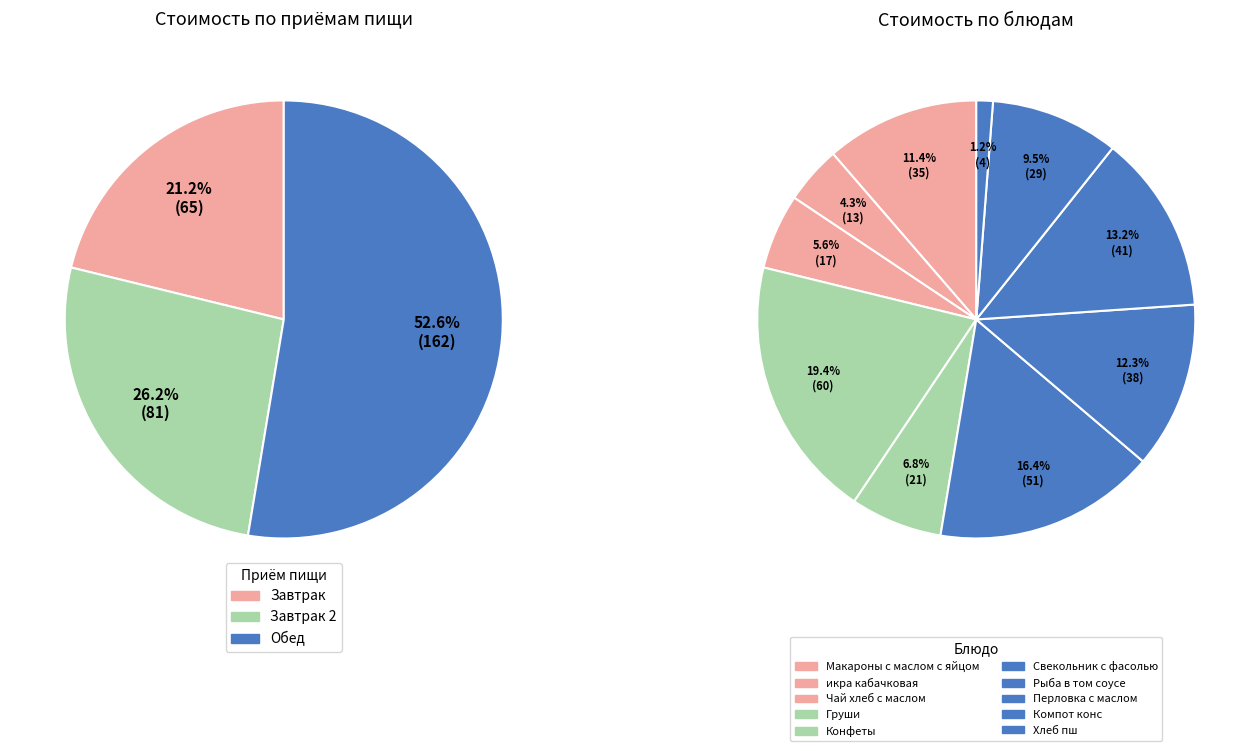

Is it true that Компот конс is 1% of the pie?

False